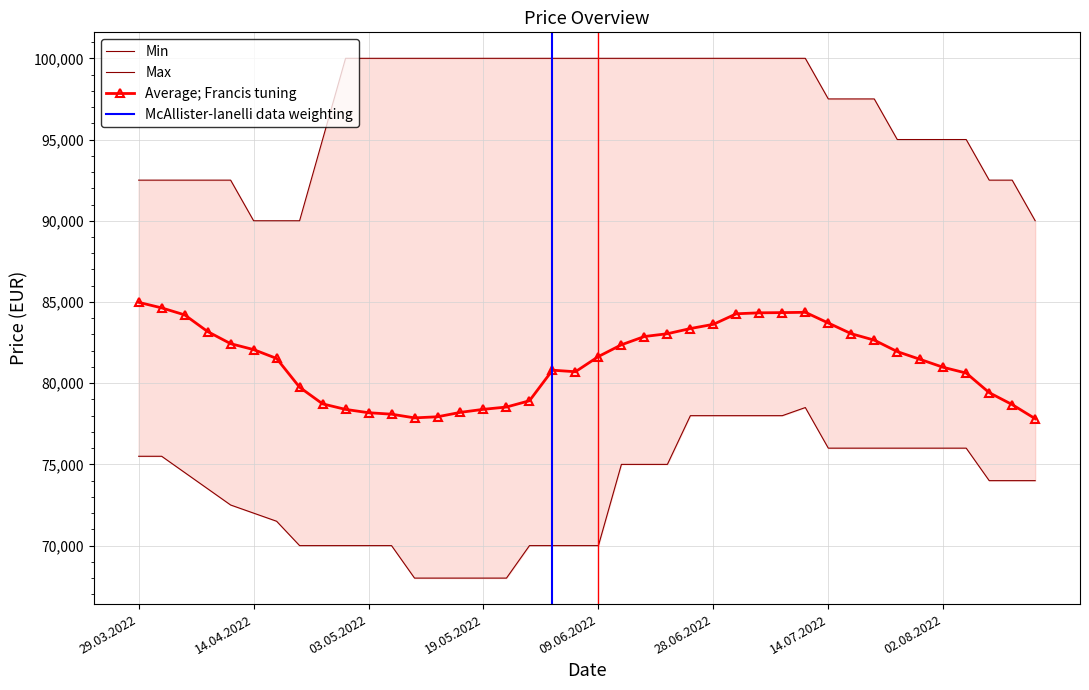

What is the greatest value displayed?

100000